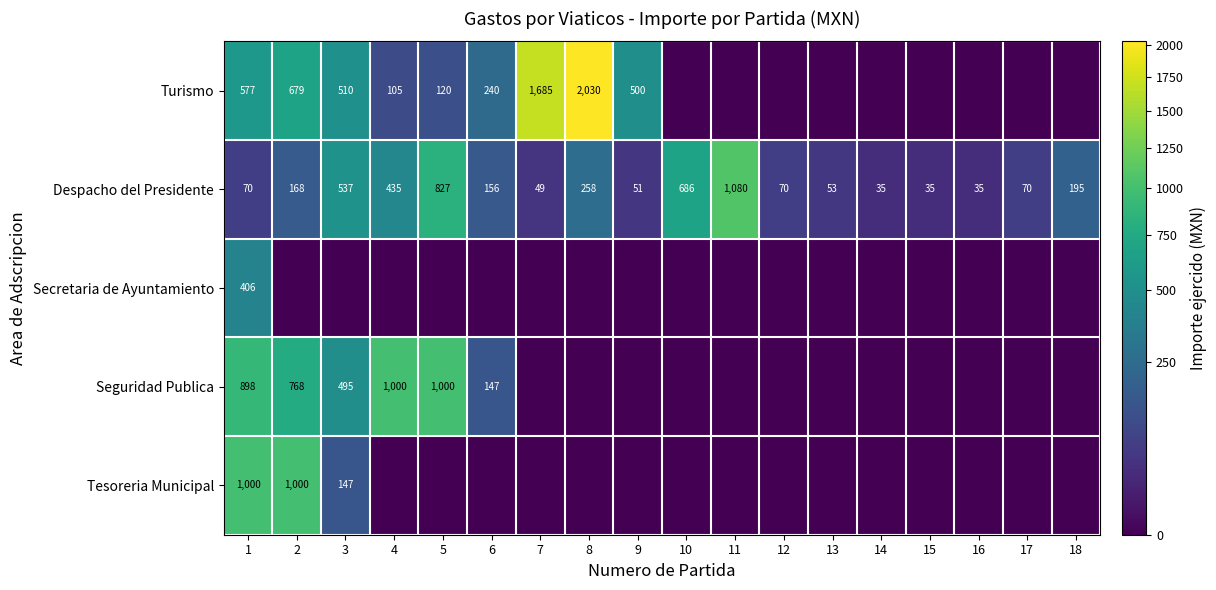

What is the total value across all series at 18?

195.0